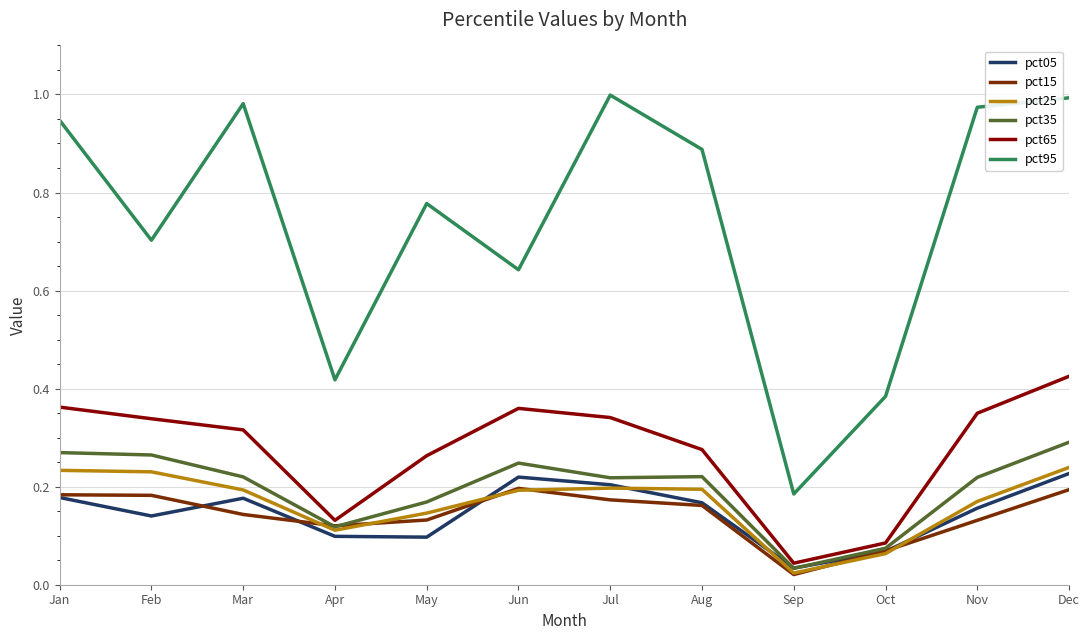

The value of pct15 at Oct is 0.1. True or false?

True